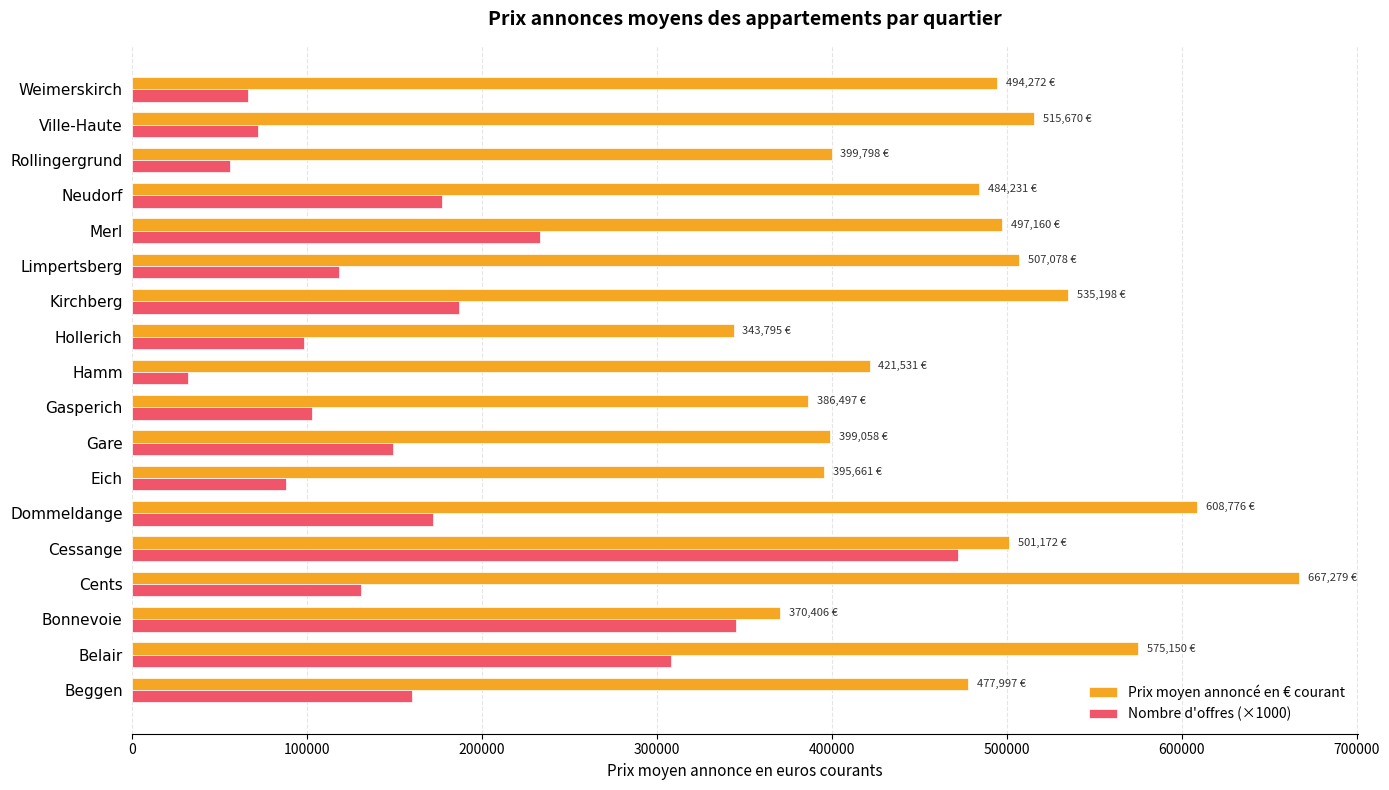

How many categories are shown in the chart?

18